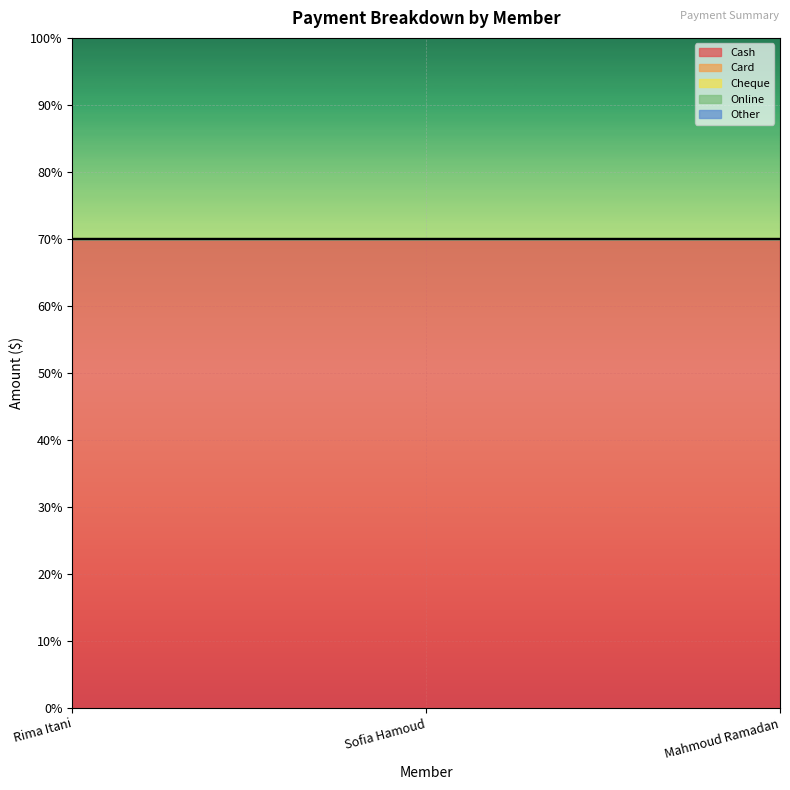

Reading left to right, what are all the values shown in this chart?

Cash: 70	70	70
Card: 0	0	0
Cheque: 0	0	0
Online: 0	0	0
Other: 0	0	0